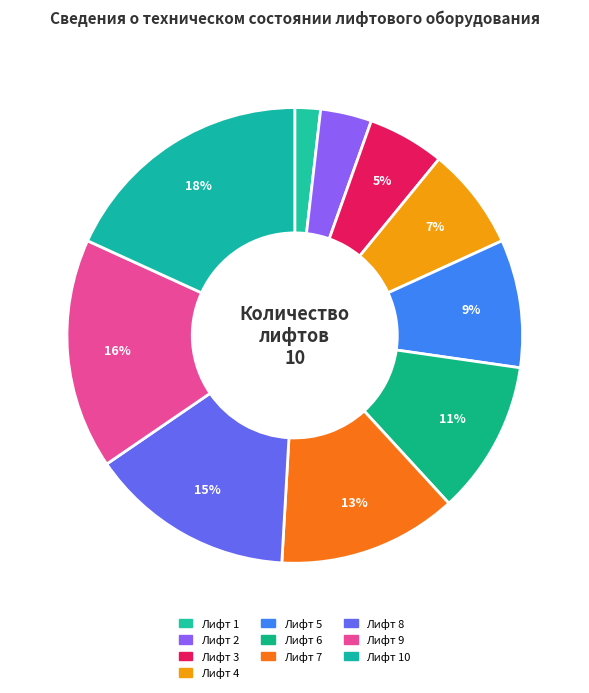

How many slices are in this pie chart?

10